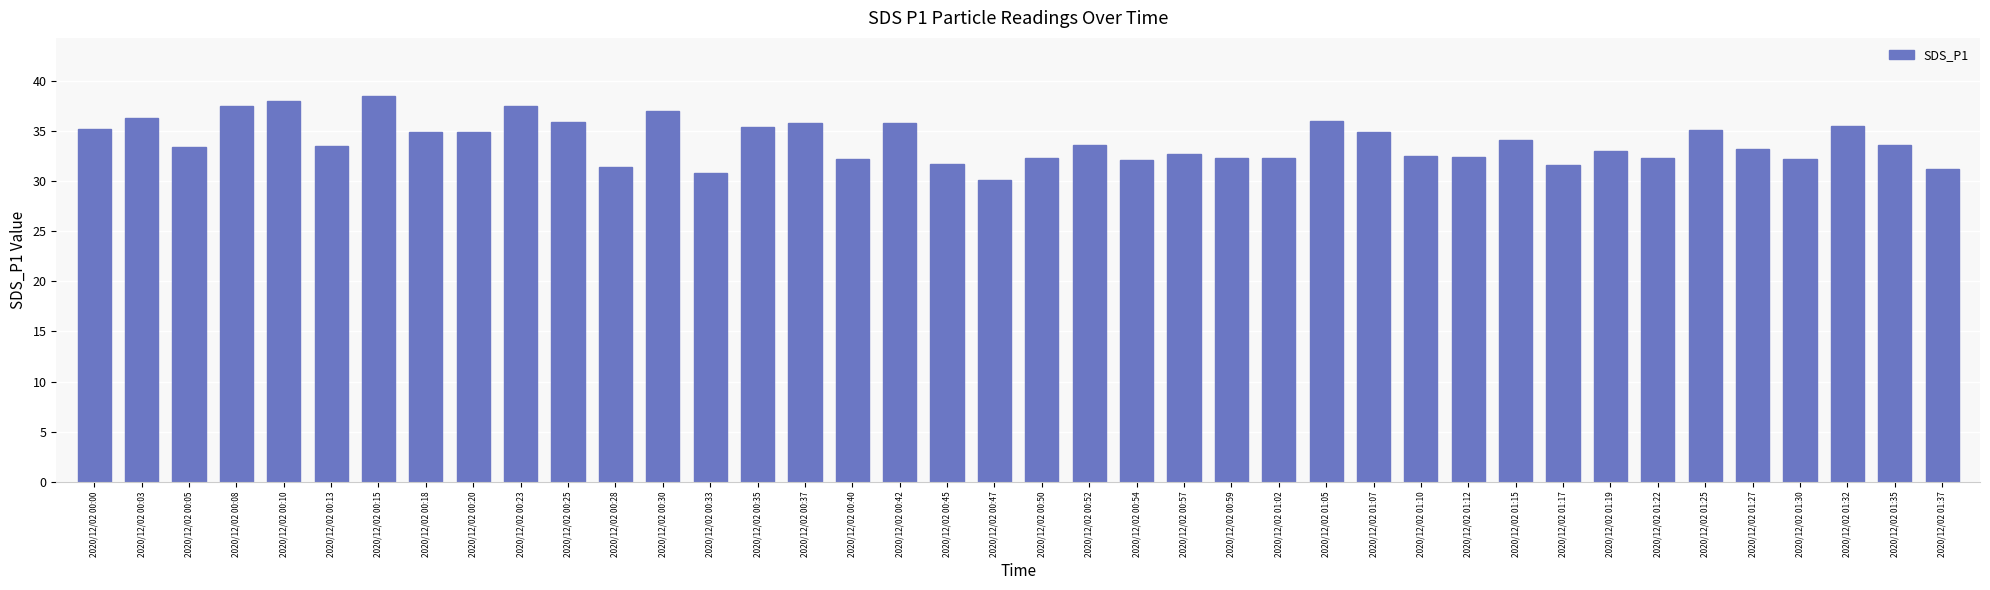

Which has a higher value, 2020/12/02 00:13 or 2020/12/02 01:10?

2020/12/02 00:13